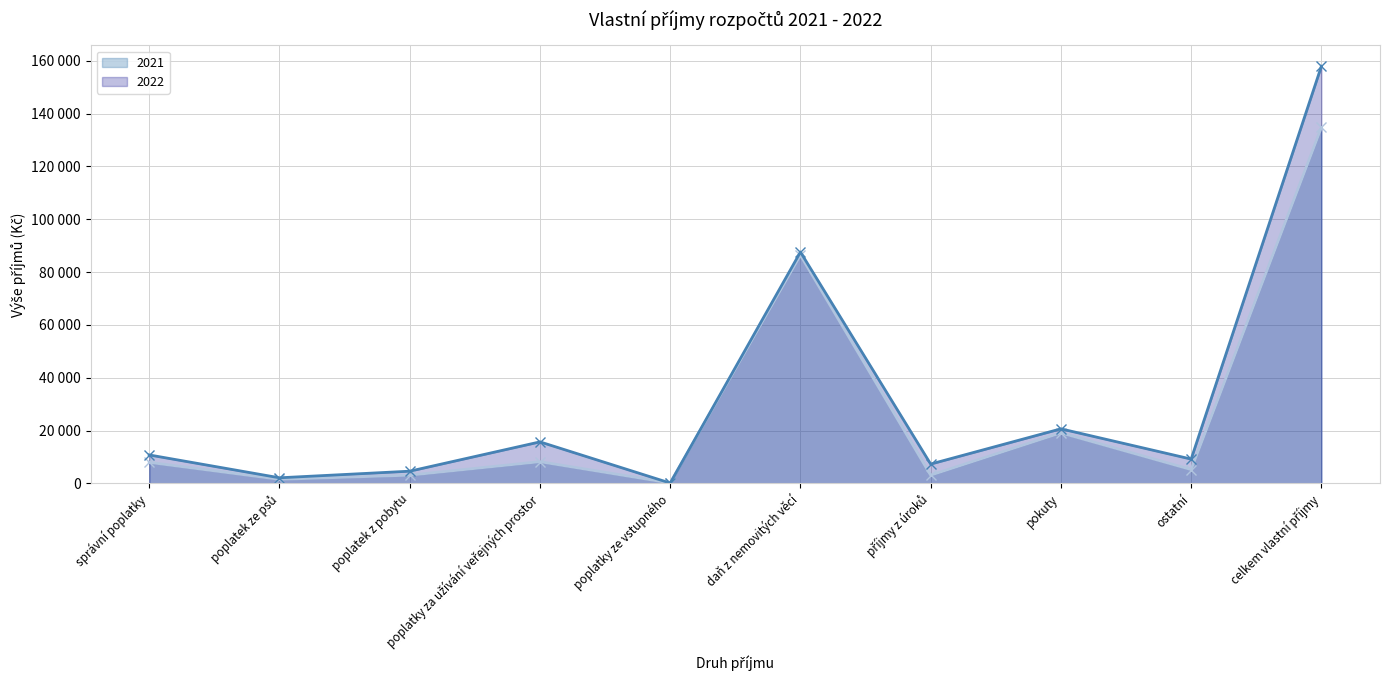

Is it true that 2021 equals 86400 at daň z nemovitých věcí?

True